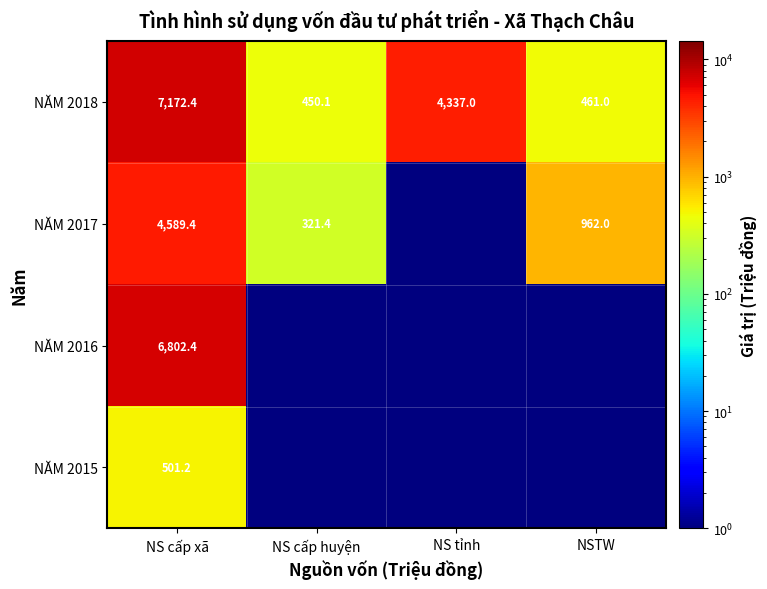

The value of NĂM 2018 at NS cấp xã is 2636.7. True or false?

False